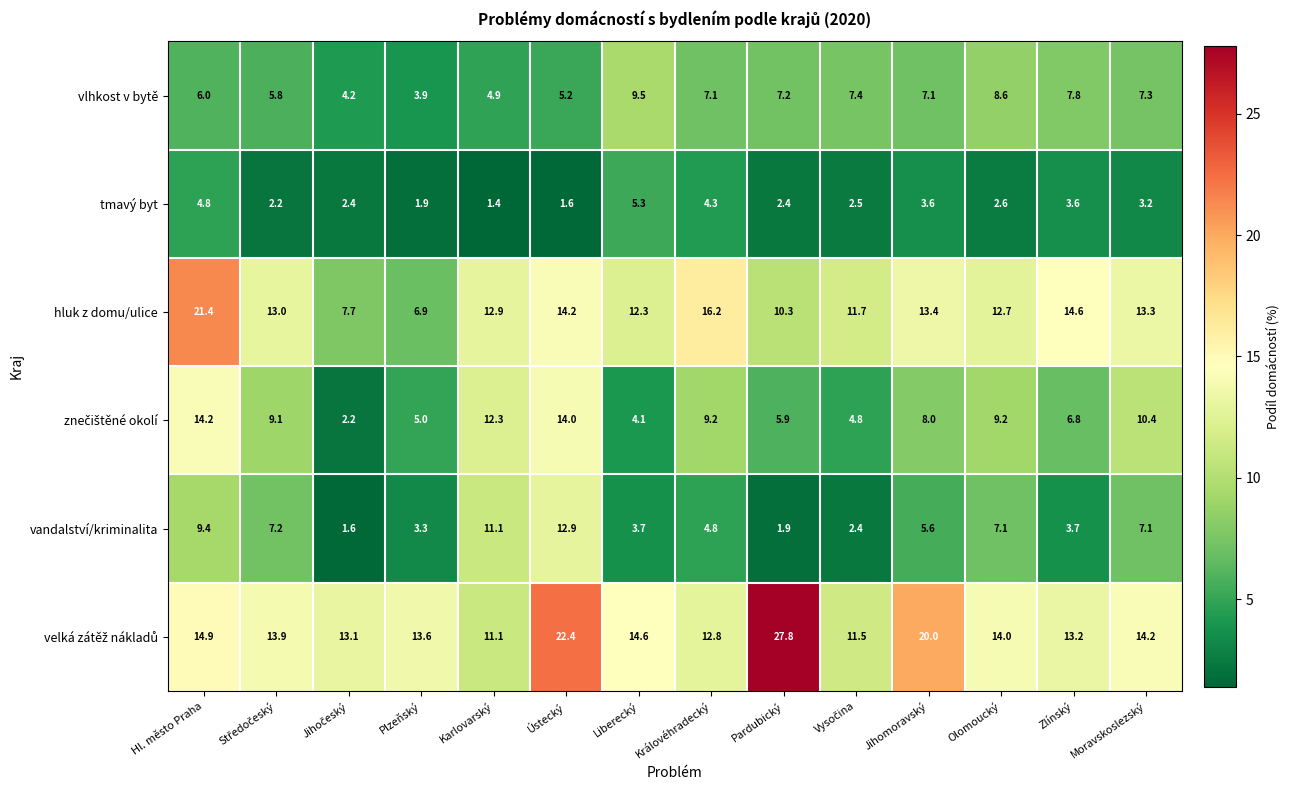

The vlhkost v bytě series shows 8.6 at Olomoucký. True or false?

True